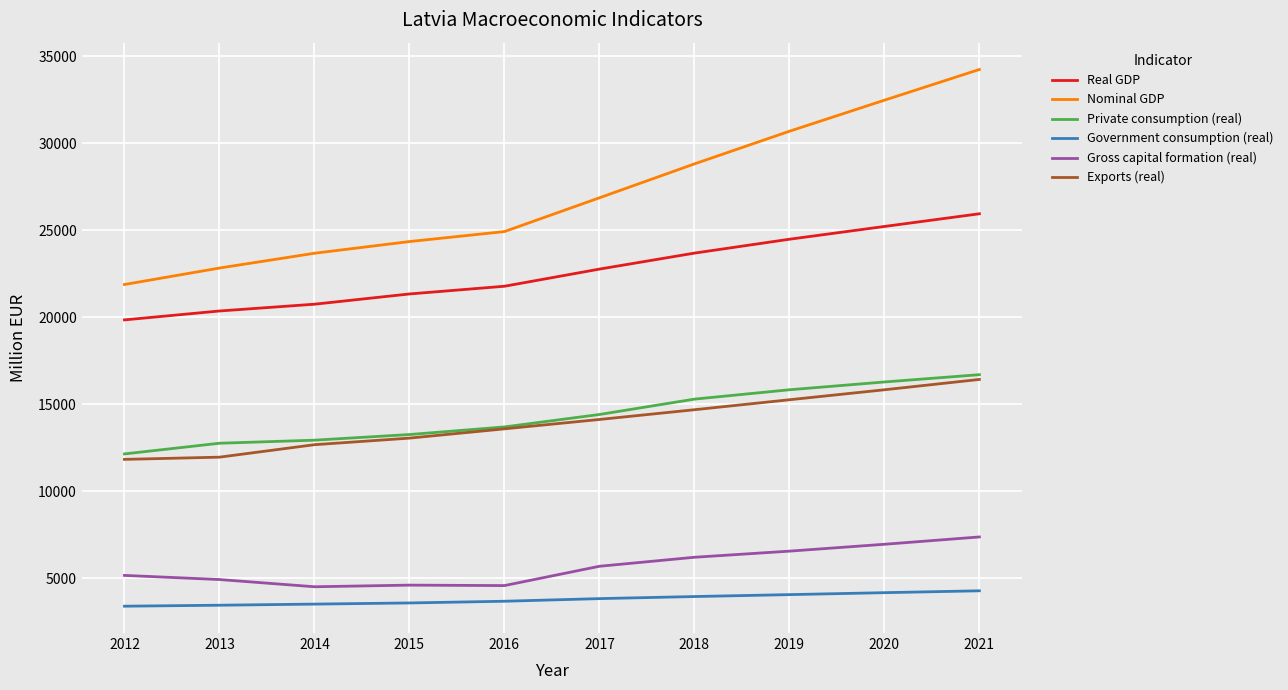

Which series has the widest spread of values?

Nominal GDP